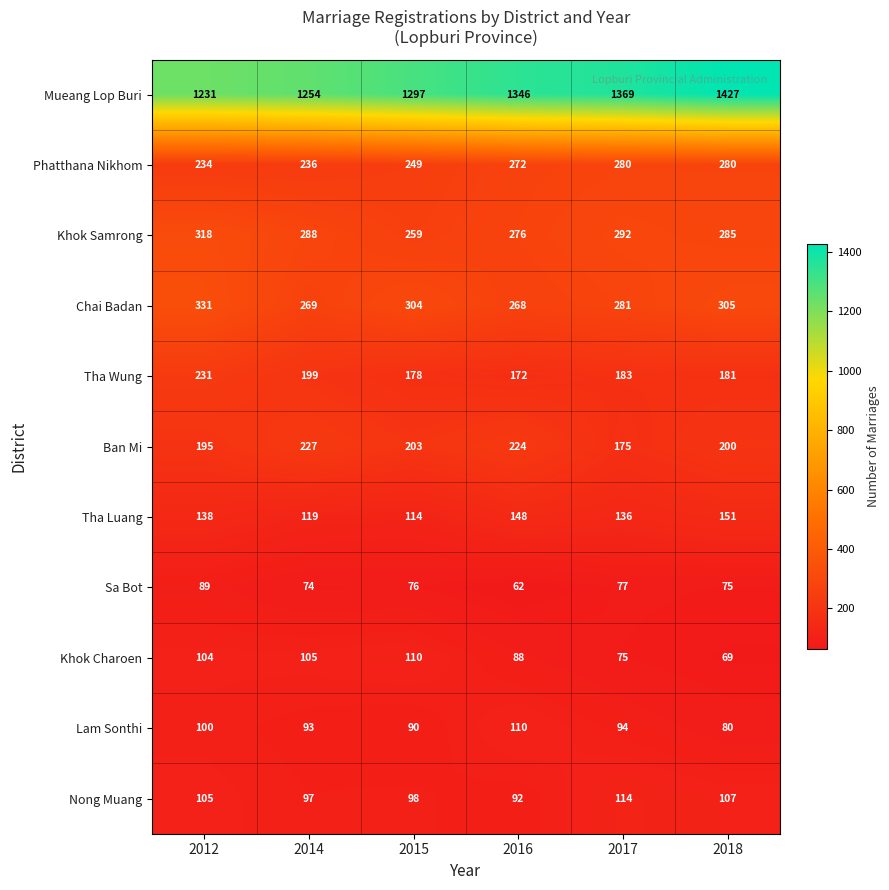

Which series has the largest range (max minus min)?

Mueang Lop Buri